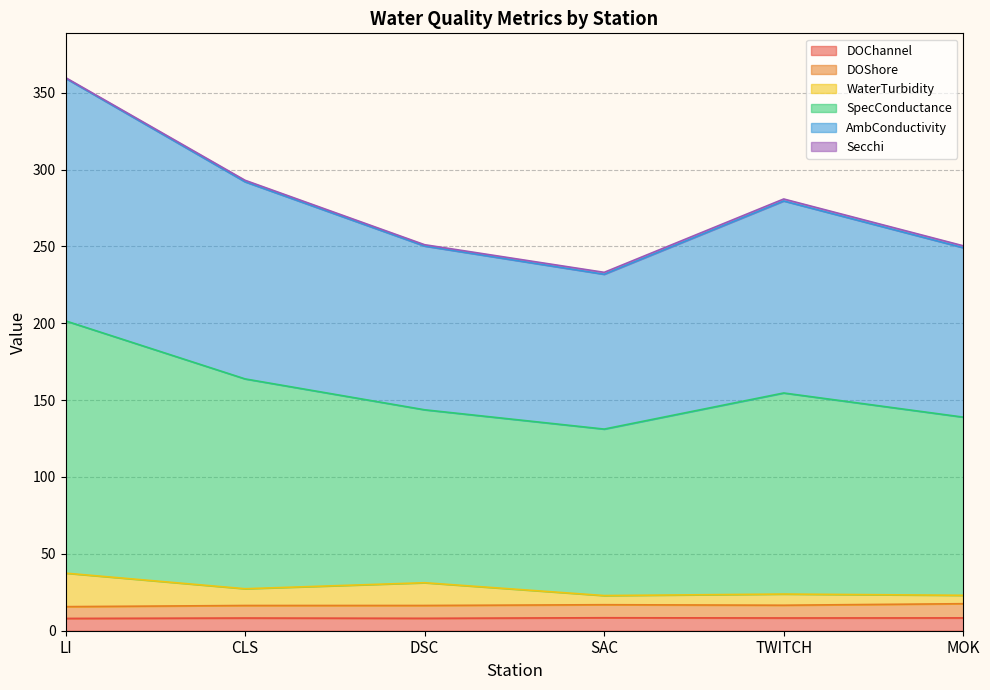

At which category is the sum across all series the highest?

LI